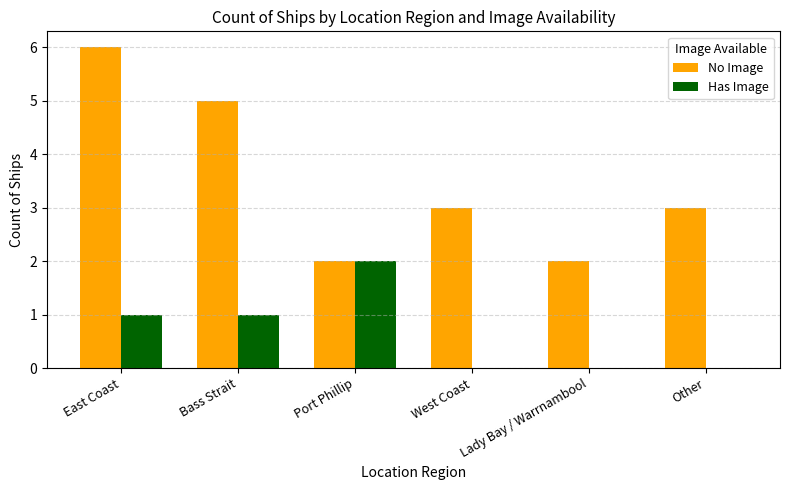

What is the highest value of the No Image series?

6